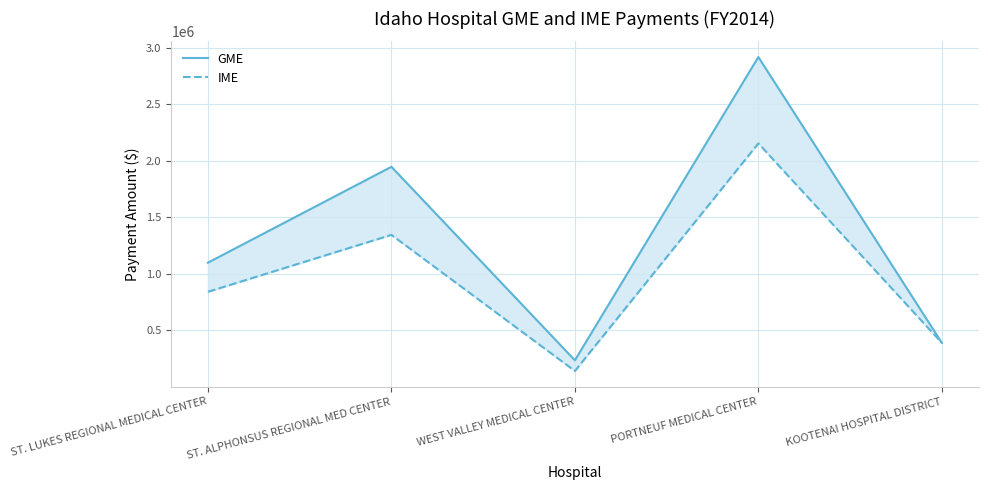

What is the highest value of the IME series?

2153363